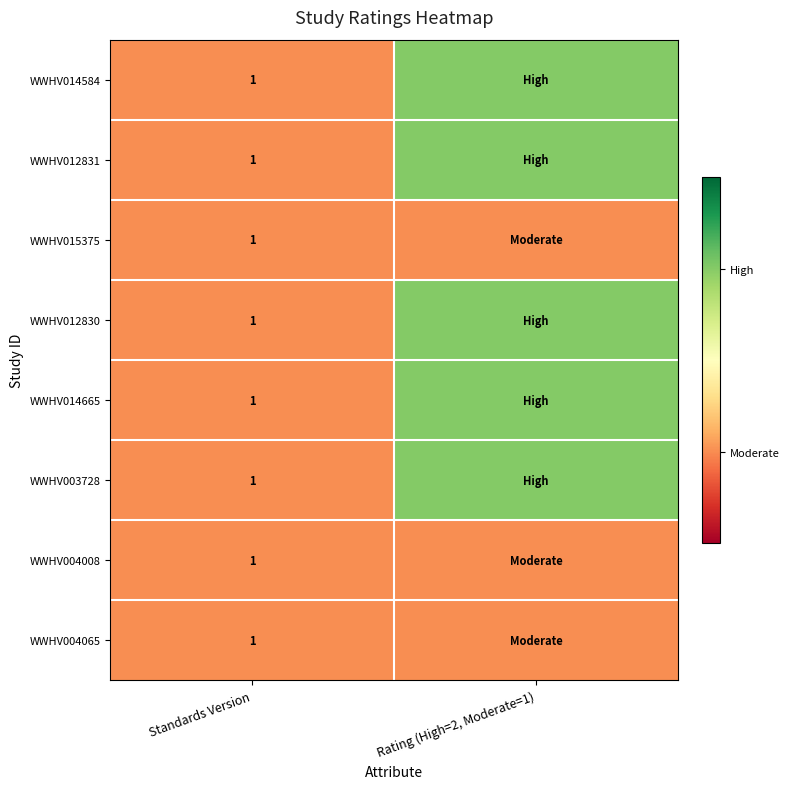

What is the total value across all series at Standards Version?

8